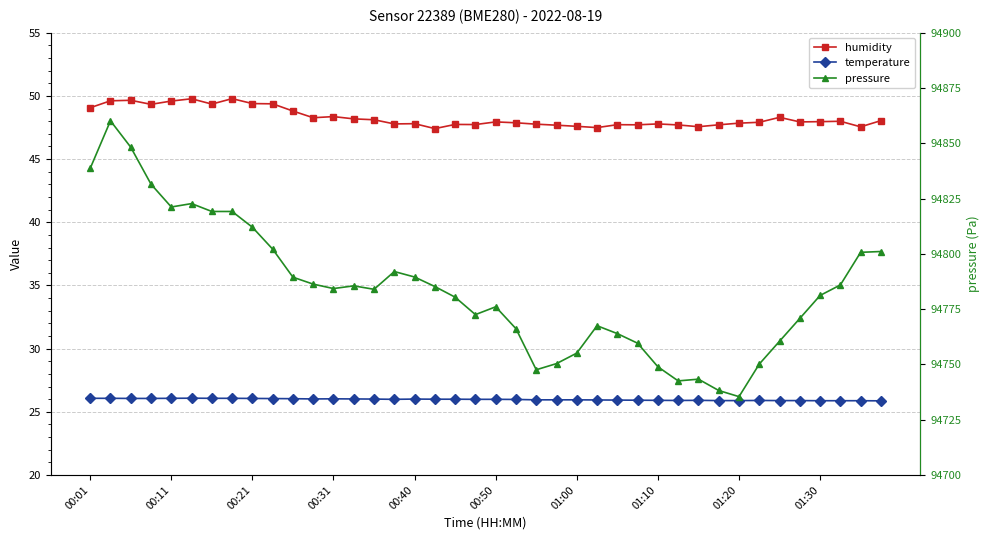

Reading left to right, transcribe all the data shown in this chart.

humidity: 49.1	49.6	49.6	49.3	49.6	49.8	49.4	49.8	49.4	49.4	48.8	48.3	48.4	48.2	48.1	47.8	47.8	47.4	47.7	47.7	47.9	47.9	47.8	47.7	47.6	47.5	47.7	47.7	47.8	47.7	47.6	47.7	47.8	47.9	48.3	47.9	48.0	48.0	47.5	48.0
temperature: 26.1	26.1	26.1	26.1	26.1	26.1	26.1	26.1	26.1	26.1	26.0	26.0	26.0	26.0	26.0	26.0	26.0	26.0	26.0	26.0	26.0	26.0	25.9	25.9	25.9	25.9	25.9	25.9	25.9	25.9	25.9	25.9	25.9	25.9	25.9	25.9	25.9	25.9	25.9	25.9
pressure: 94838.6	94860.2	94848.2	94831.5	94821.2	94822.7	94819.2	94819.2	94812.0	94802.1	94789.4	94786.3	94784.3	94785.5	94784.0	94792.0	94789.5	94785.2	94780.4	94772.5	94776.1	94766.2	94747.6	94750.4	94755.1	94767.5	94763.9	94759.6	94748.9	94742.6	94743.3	94738.2	94735.4	94750.2	94760.5	94770.8	94781.2	94785.9	94800.7	94801.1